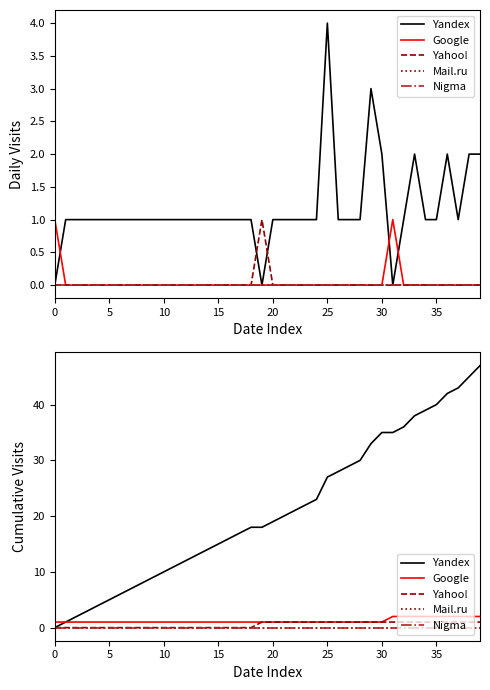

What are all the series names shown in the legend?

Yandex, Google, Yahoo!, Mail.ru, Nigma